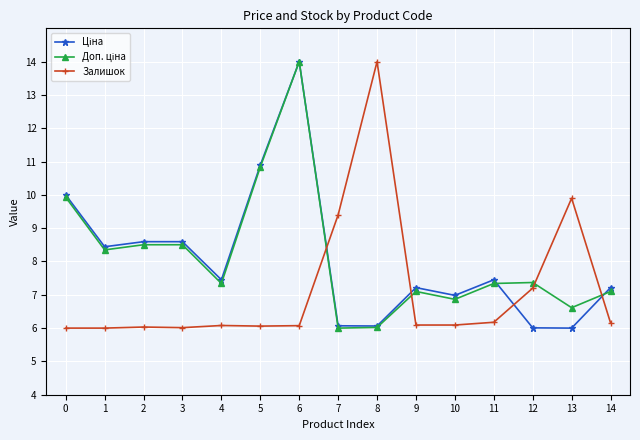

What is the spread (max minus min) of values at 4?

1.4